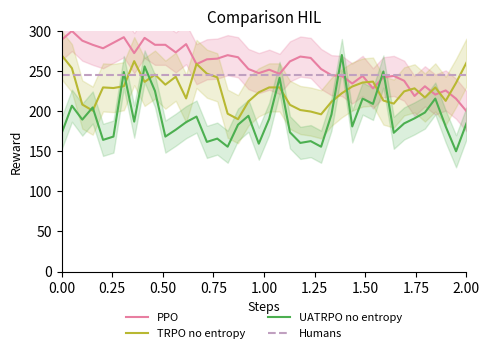

How many lines are shown in the chart?

3